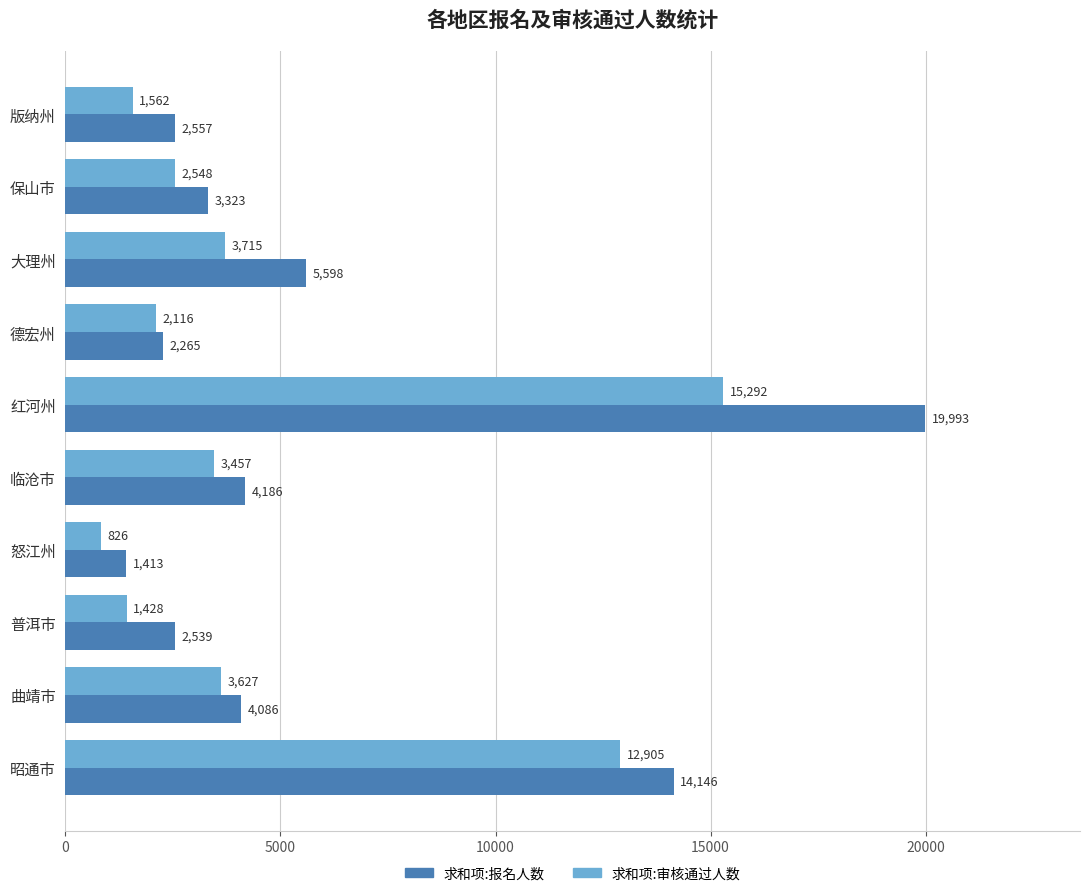

Count the number of categories in the chart.

10